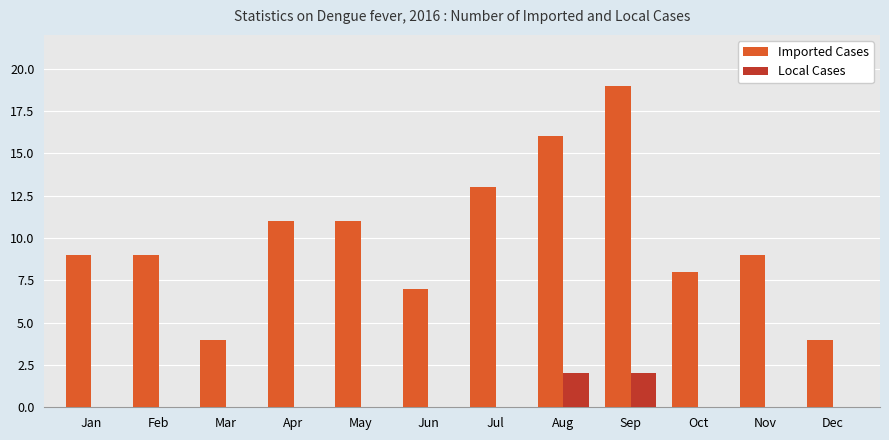

Are the bars grouped side by side (vs. stacked)?

Yes